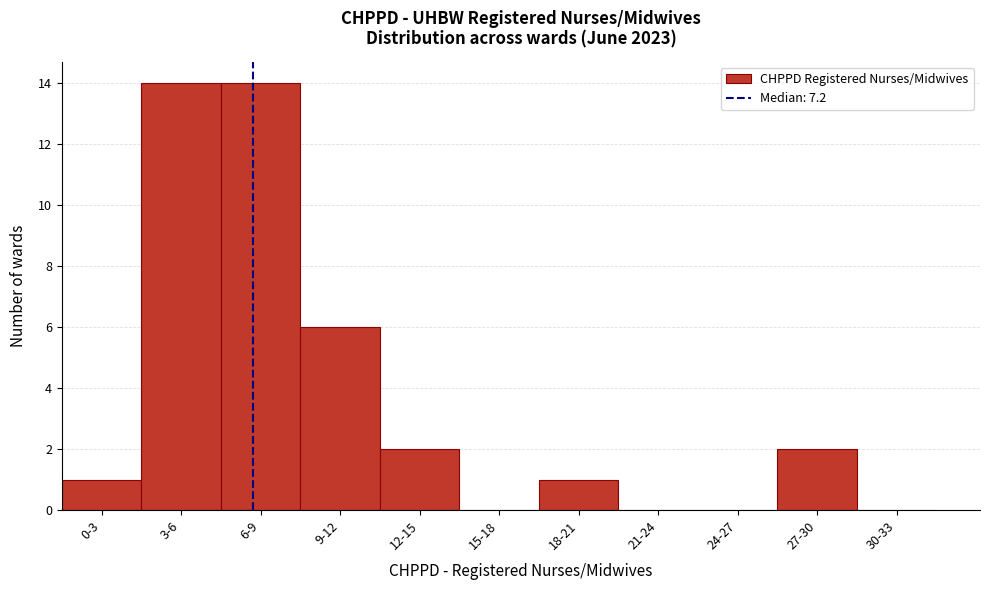

Reading left to right, transcribe all the data shown in this chart.

0-3=1	3-6=14	6-9=14	9-12=6	12-15=2	15-18=0	18-21=1	21-24=0	24-27=0	27-30=2	30-33=0